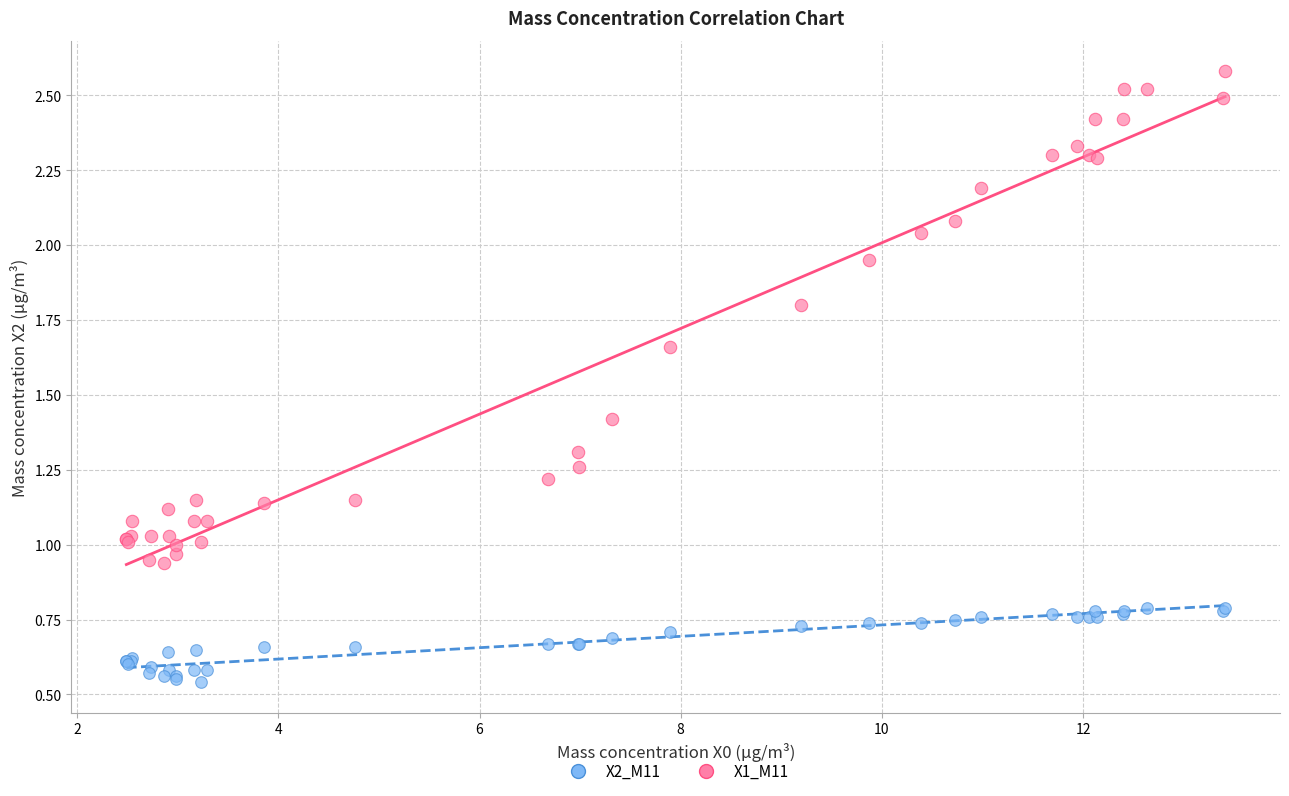

What is the X range (max minus min) for the scatter plot?

10.9